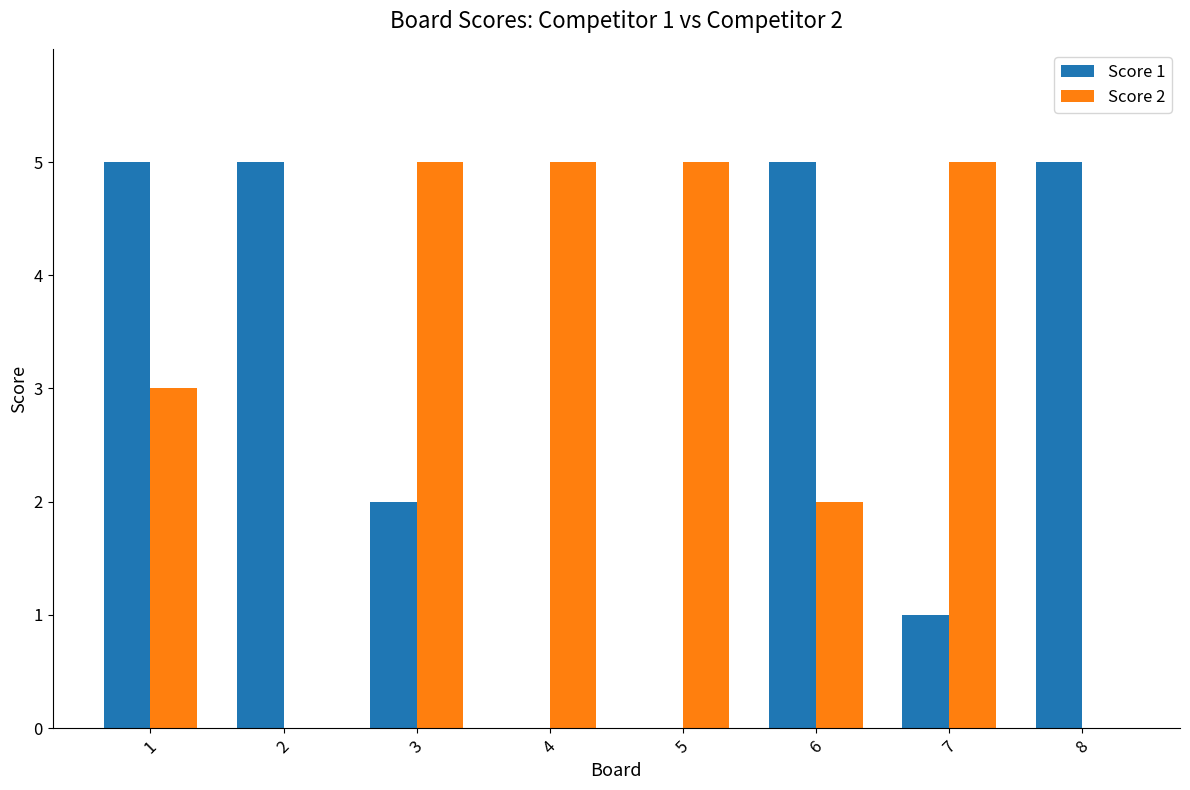

The Score 1 series shows 1 at 8. True or false?

False